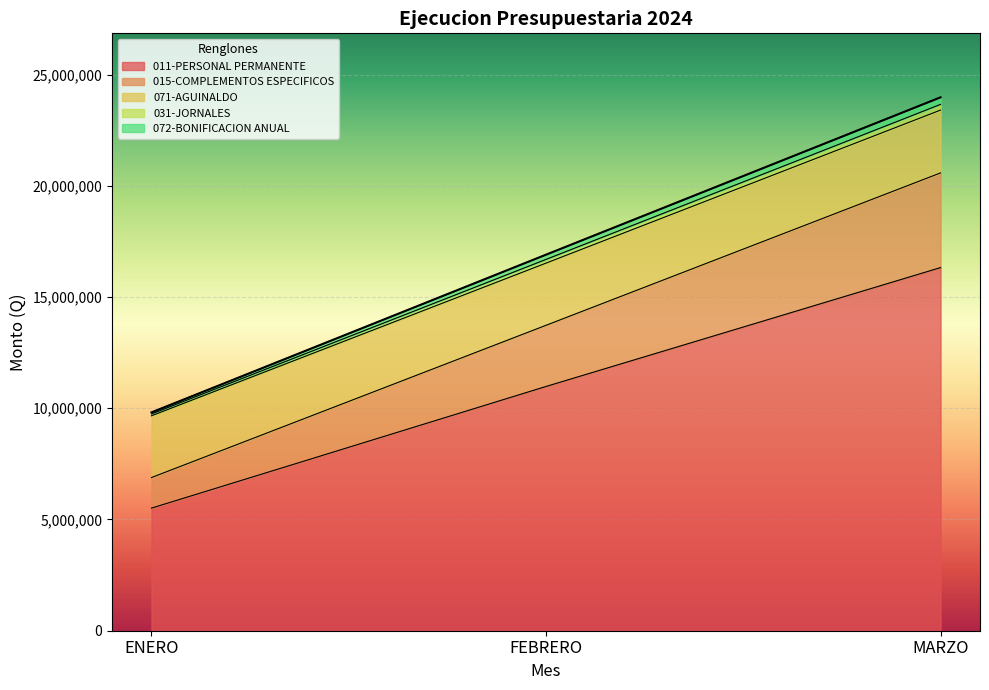

What is the total value across all series at MARZO?

23976109.5